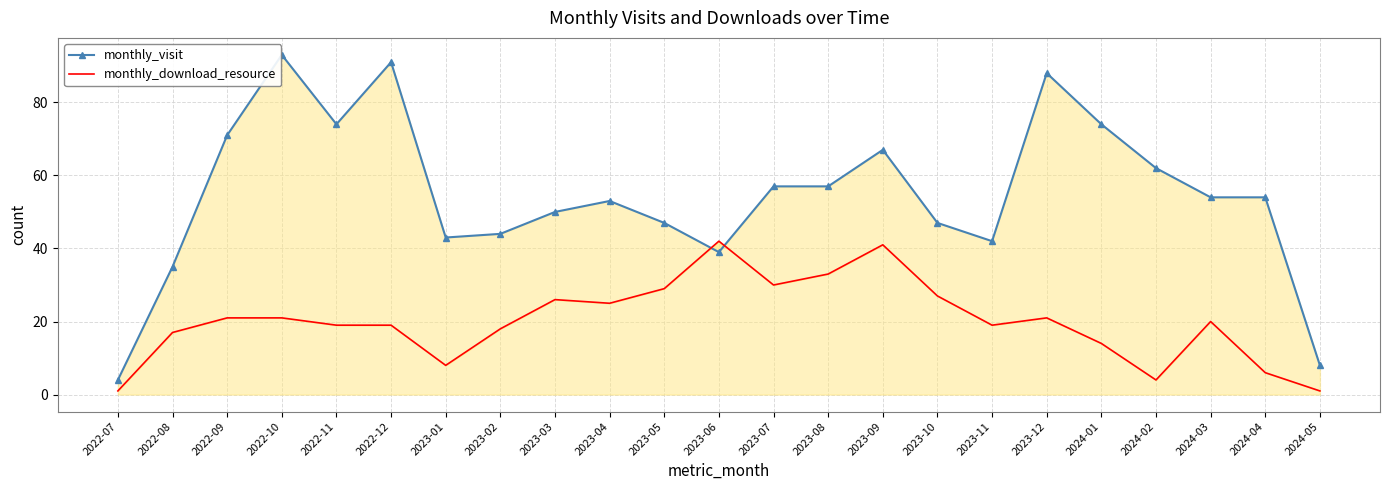

What is the spread (max minus min) of values at 2022-07?

3